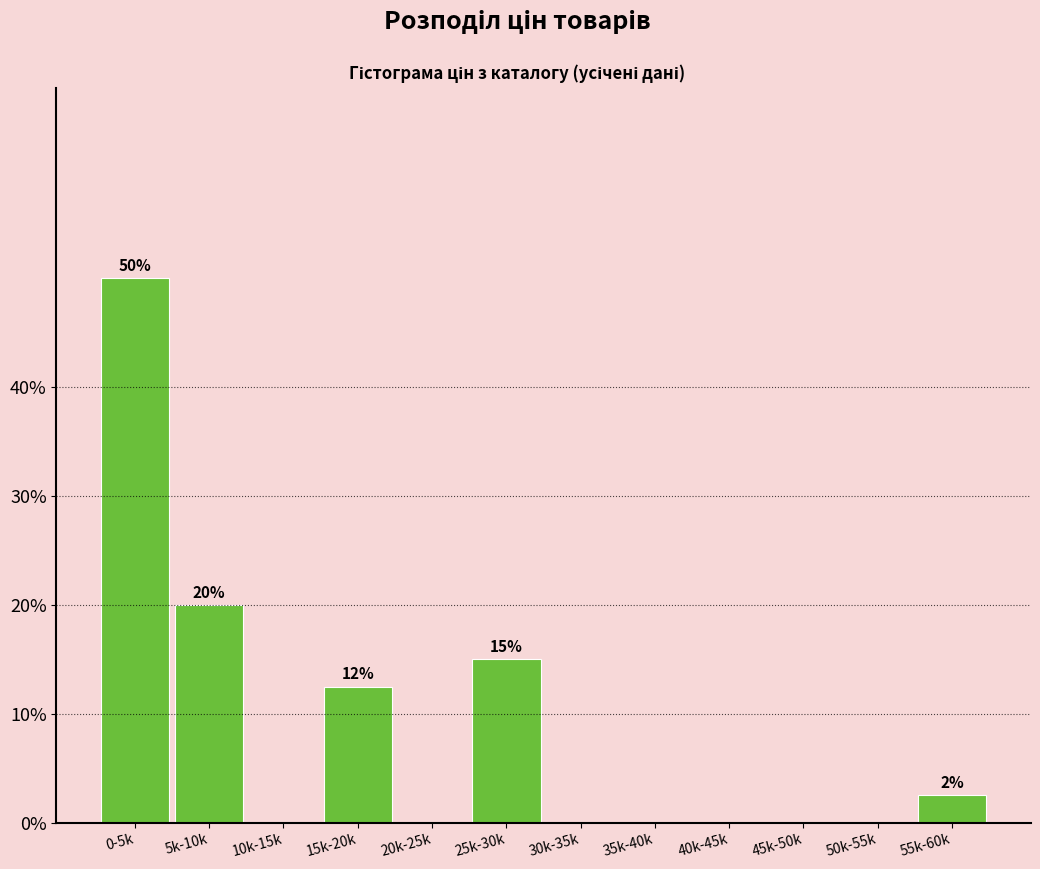

Reading left to right, what are all the values shown in this chart?

0-5k=50.0	5k-10k=20.0	10k-15k=0.0	15k-20k=12.5	20k-25k=0.0	25k-30k=15.0	30k-35k=0.0	35k-40k=0.0	40k-45k=0.0	45k-50k=0.0	50k-55k=0.0	55k-60k=2.5